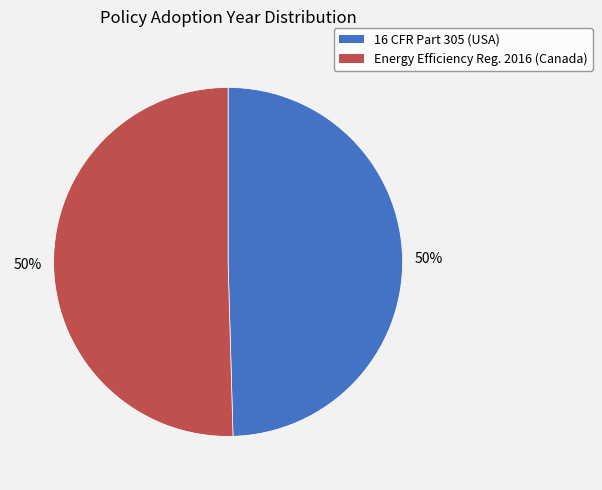

To the nearest percent, what is the average slice percentage?

50%